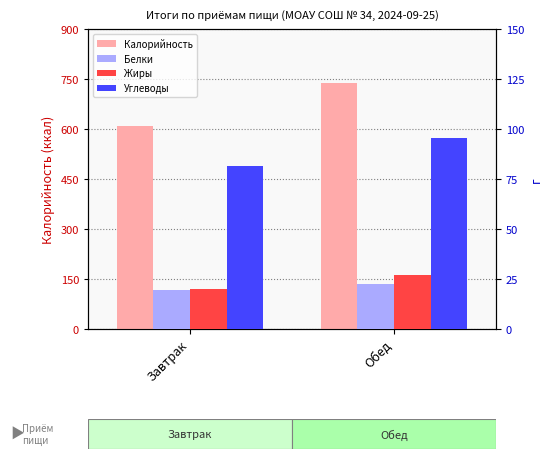

What is the average value of the Жиры series?

23.4